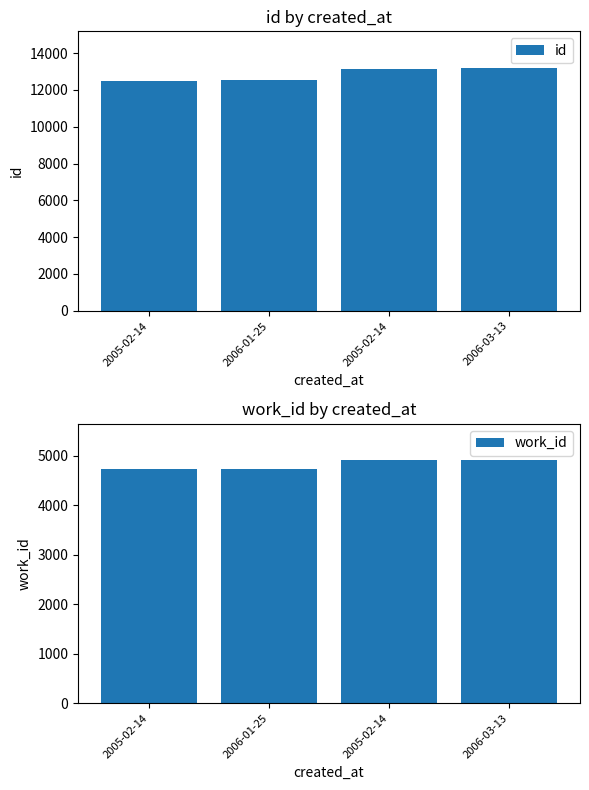

What is the total value across all series at 2006-01-25?

17259